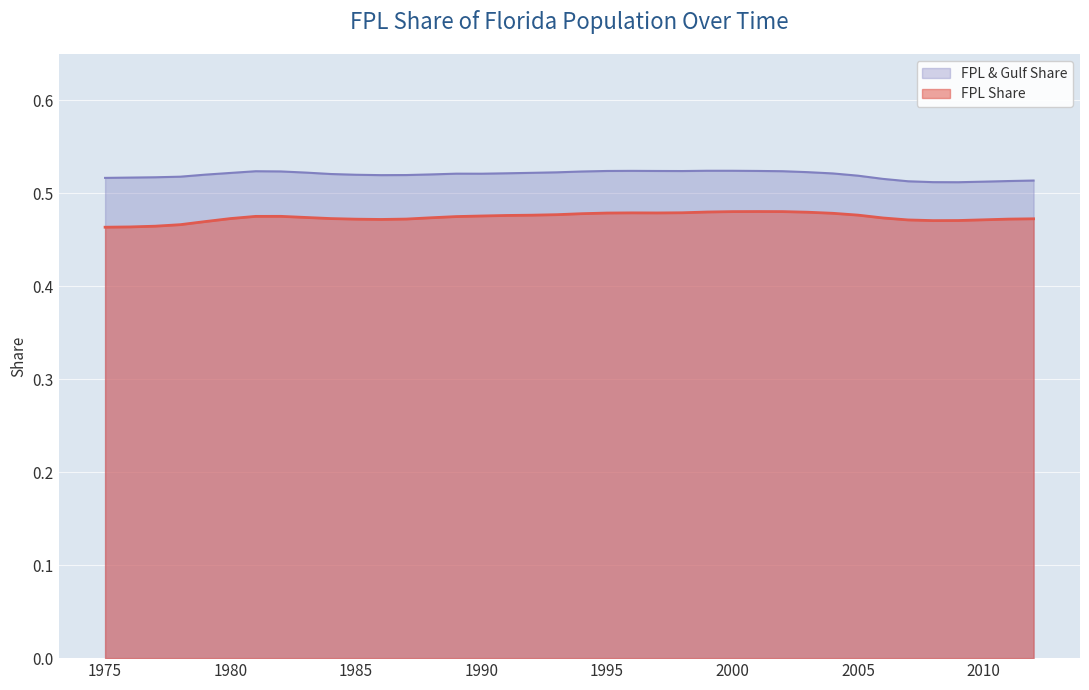

At which category is the sum across all series the highest?

2000